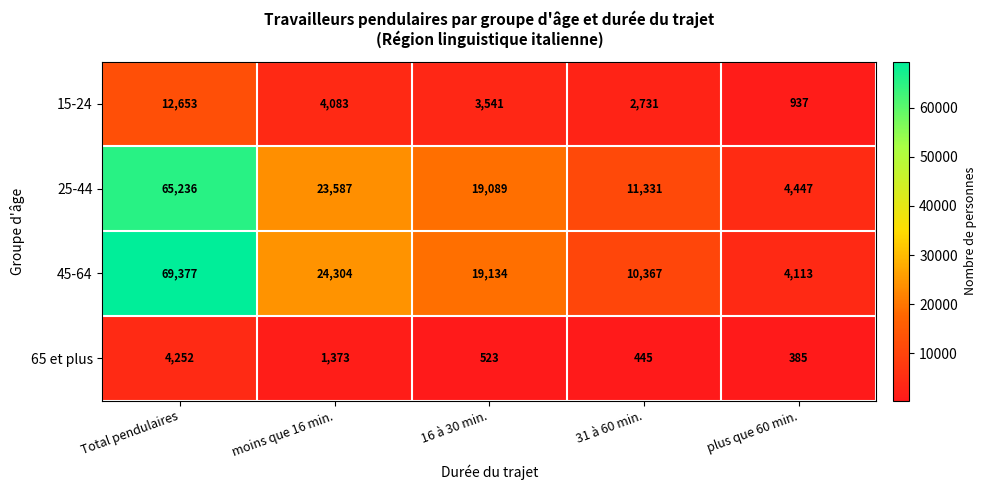

Reading left to right, transcribe all the data shown in this chart.

15-24: 12653	4083	3541	2731	937
25-44: 65236	23587	19089	11331	4447
45-64: 69377	24304	19134	10367	4113
65 et plus: 4252	1373	523	445	385